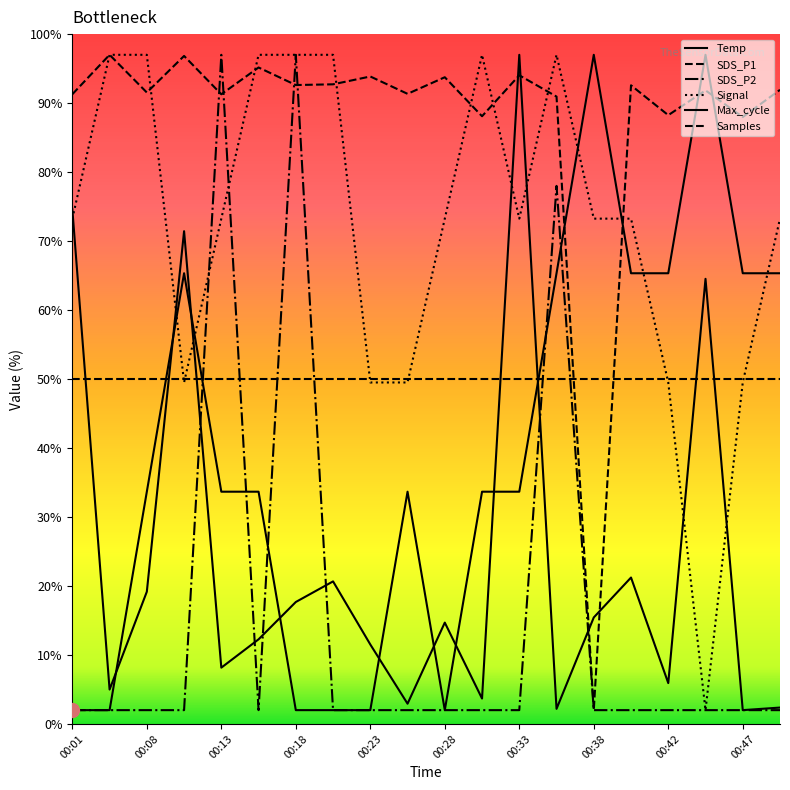

Which category has the highest value in the Max_cycle series?

00:33